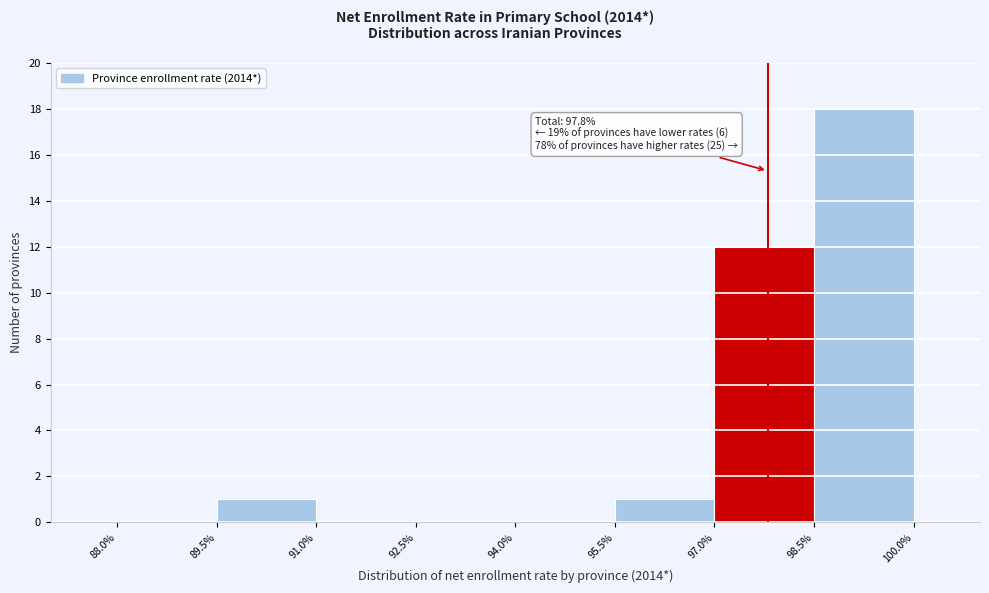

Which range on the x-axis has the tallest bar?

98.5% to 100.0%